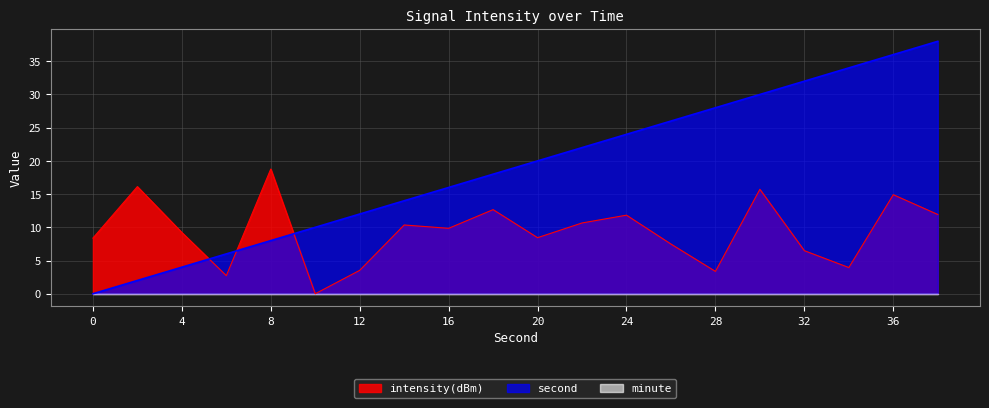

What is the total value across all series at 32?

38.5